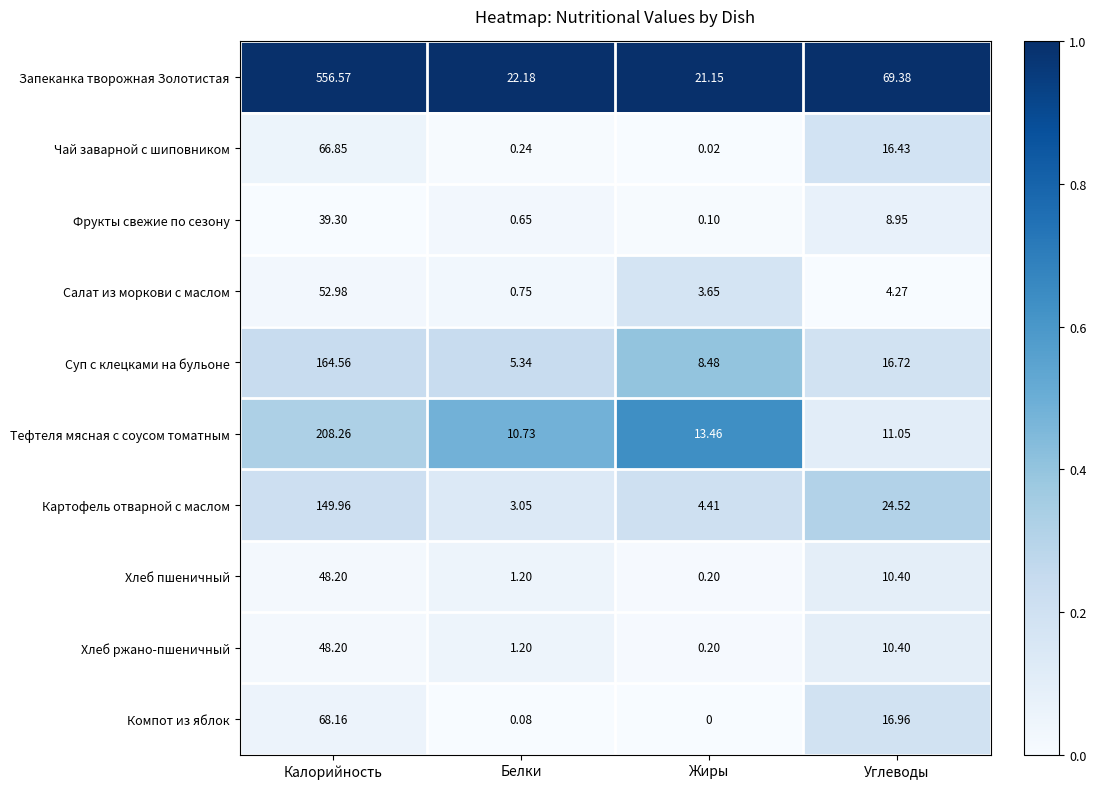

List the labels in order of Хлеб пшеничный value, smallest first.

Жиры, Белки, Углеводы, Калорийность